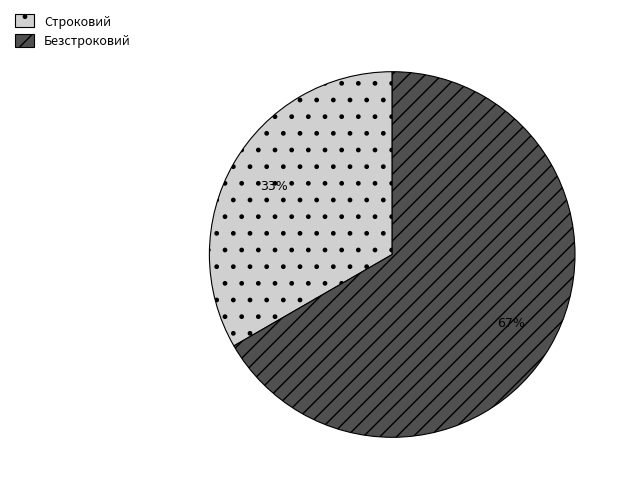

To the nearest percent, what is the average slice percentage?

50%